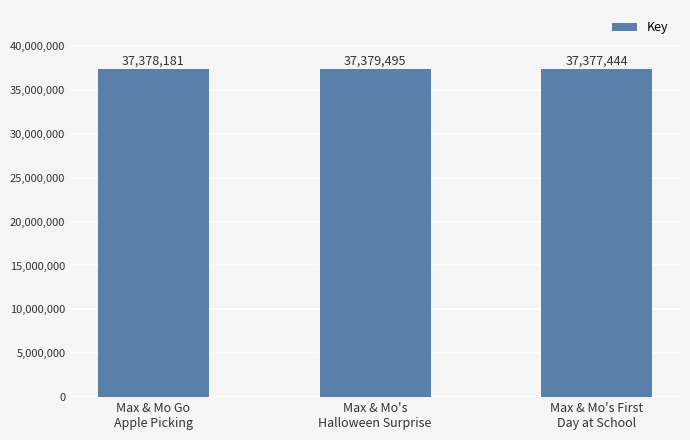

What is the value of the 3rd bar from the left?

37377444